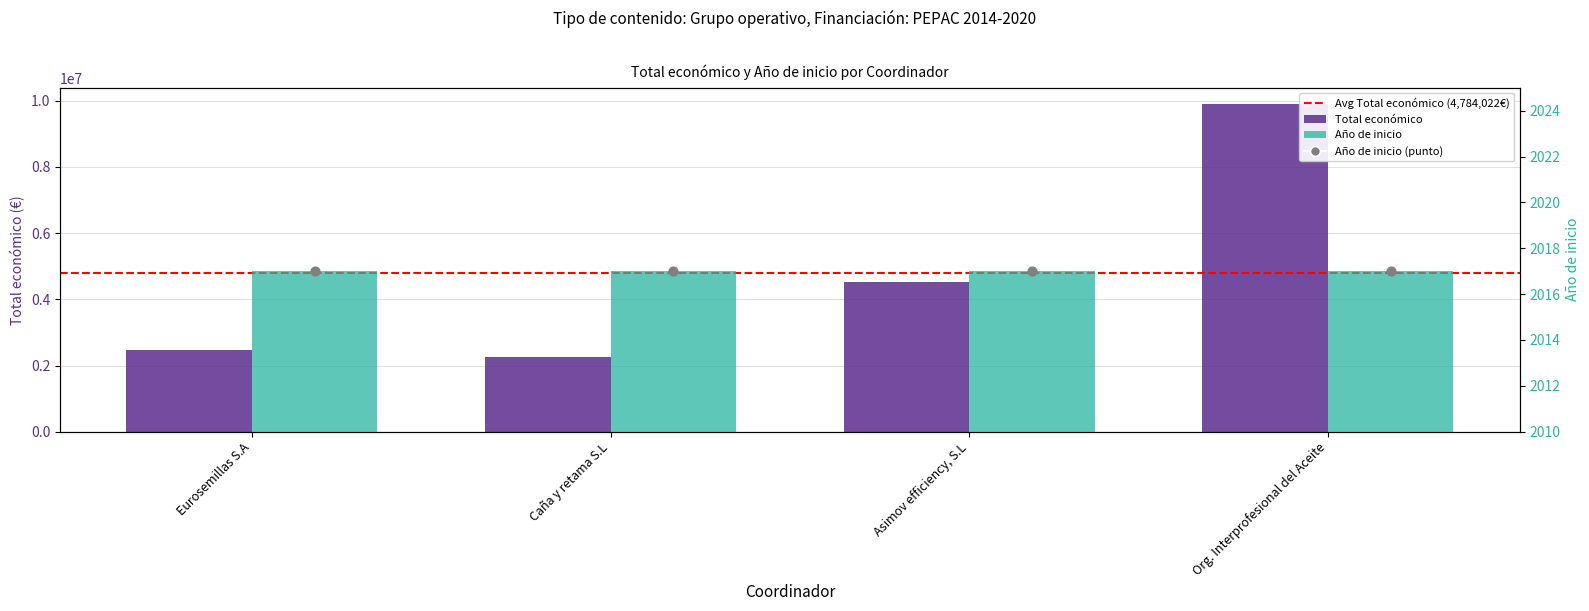

What is the ratio of the value at Asimov efficiency, S.L to the value at Caña y retama S.L?

2.0